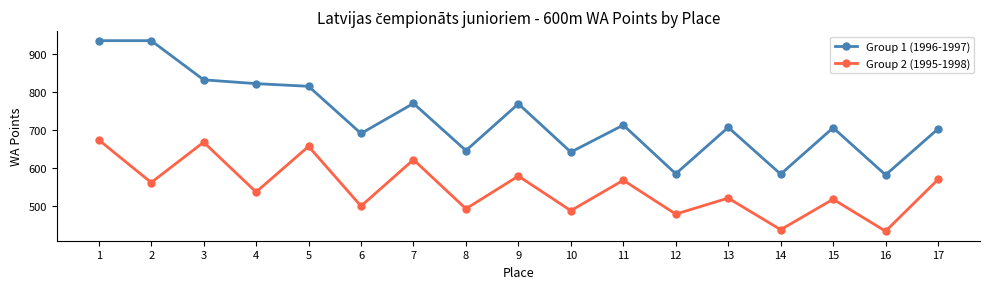

Rank the series by their maximum value, from highest to lowest.

Group 1 (1996-1997), Group 2 (1995-1998)